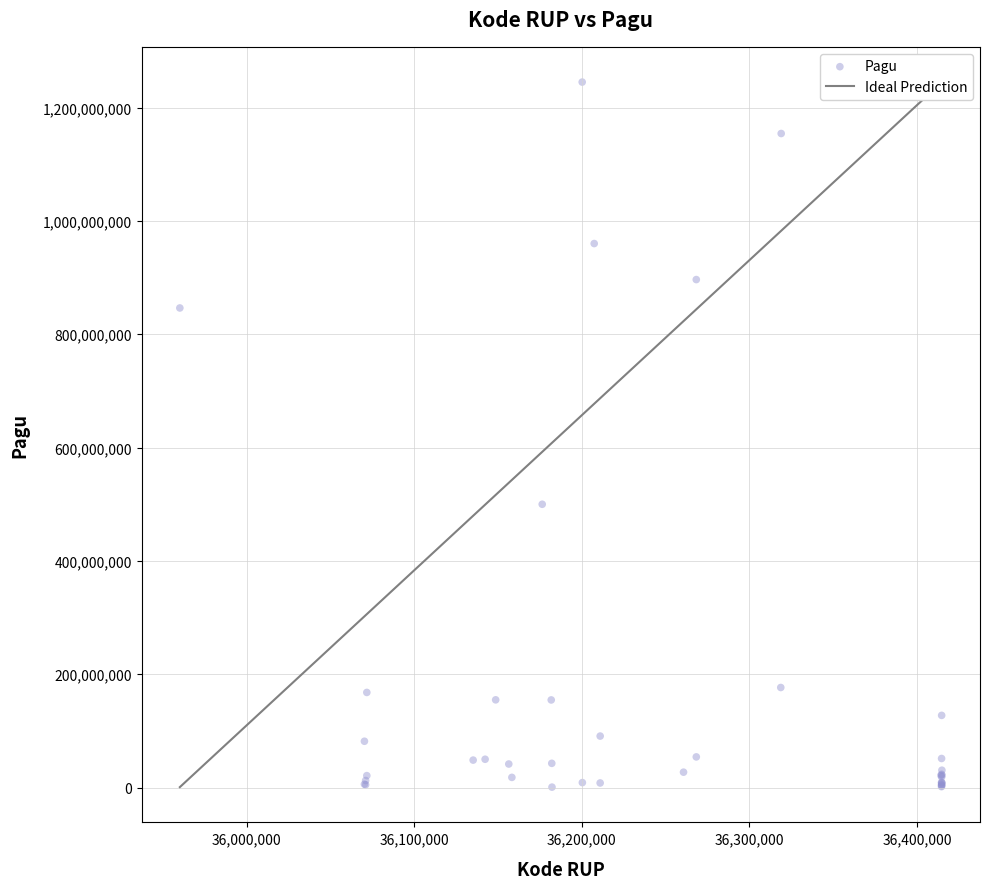

What Y value in the scatter plot is closest to 622840000?

499932000